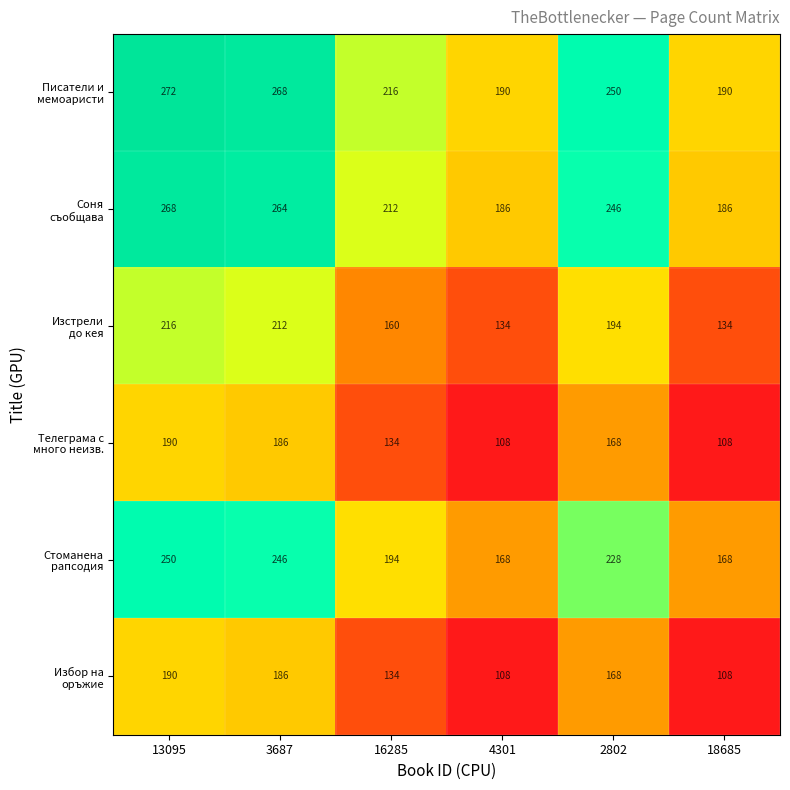

At how many categories does at least one series exceed 191?

4